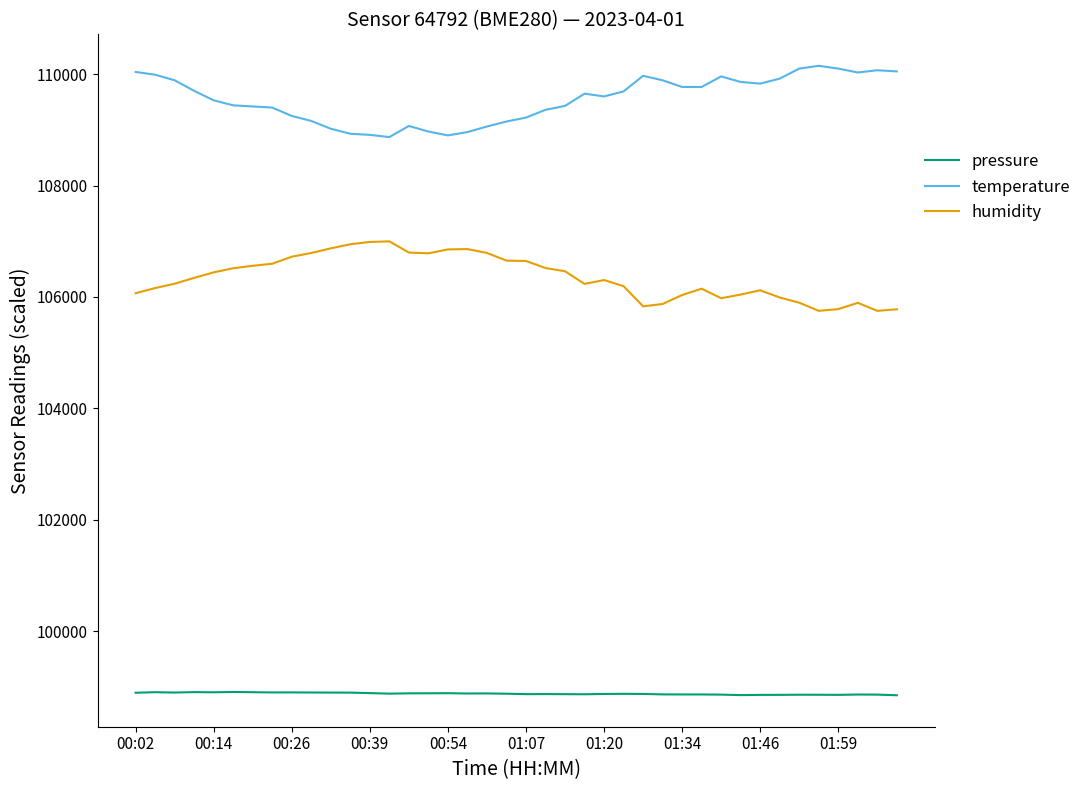

What is the difference between the second highest and second lowest values in the humidity series?

1237.0